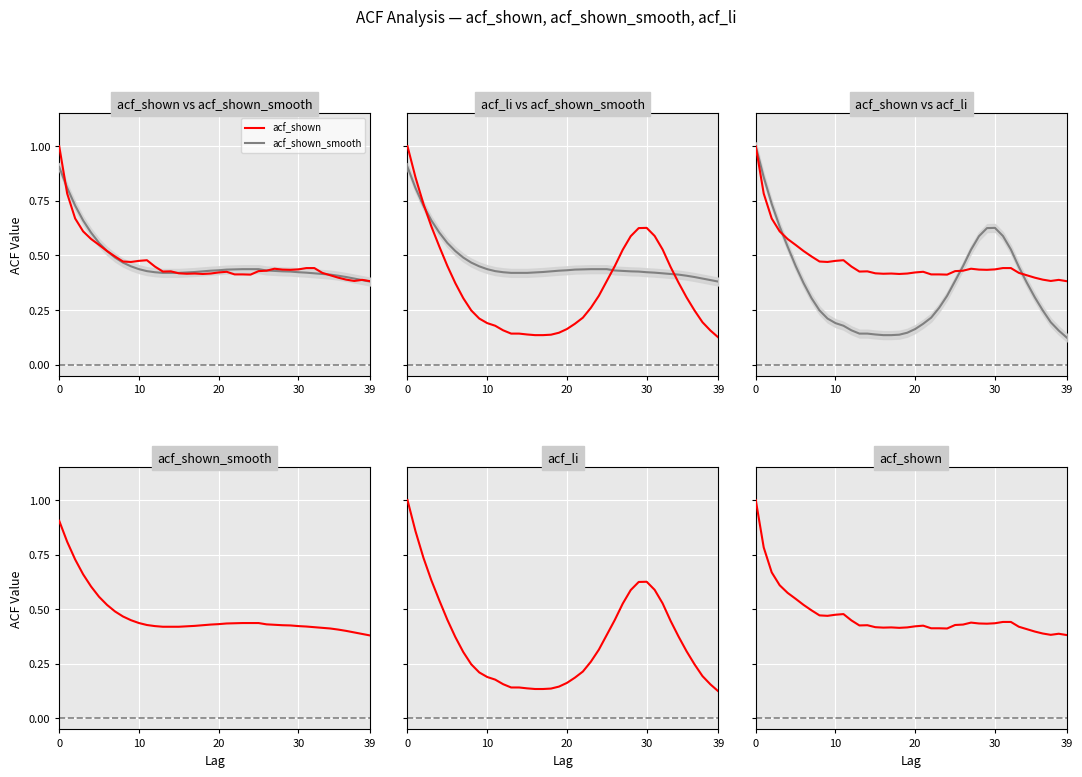

How many acf_li values are between 0 and 1?

40